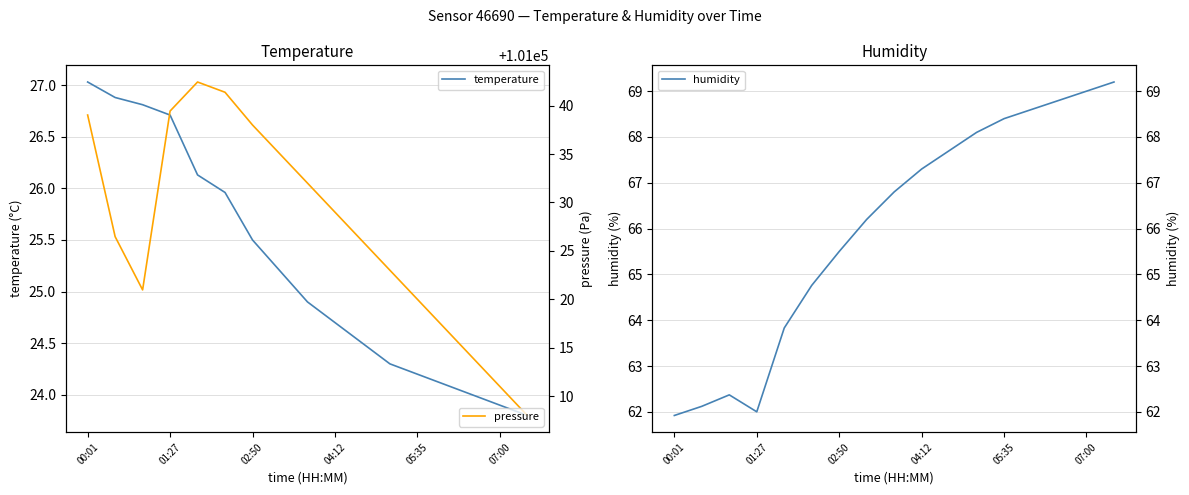

Which series has the widest spread of values?

pressure